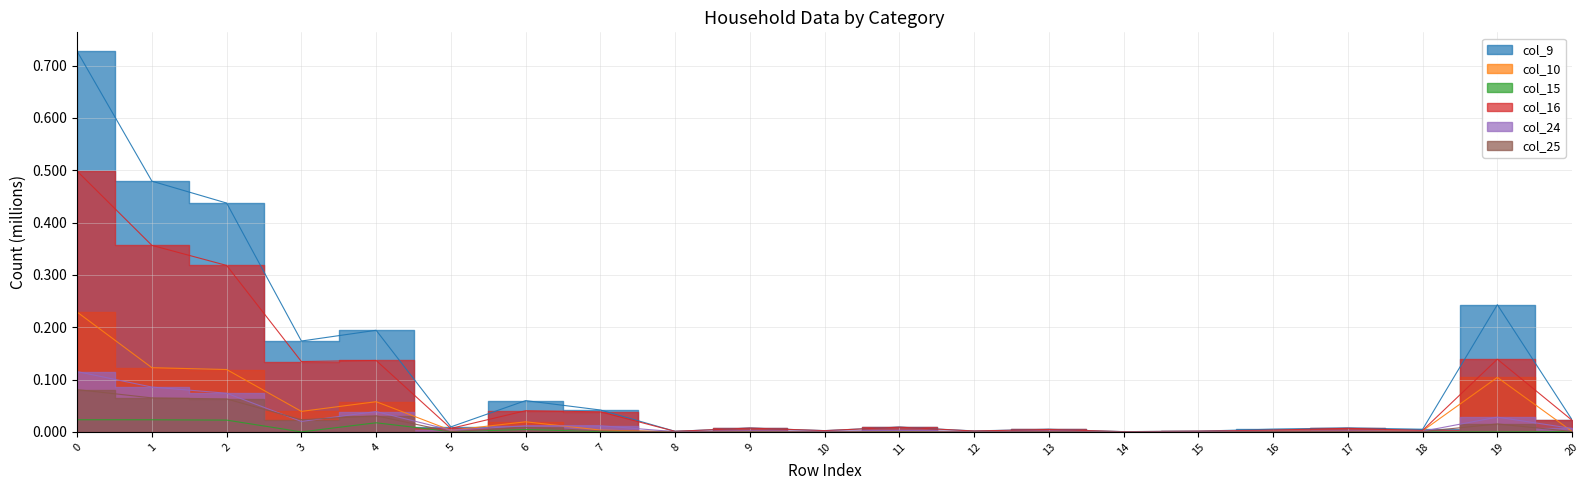

What is the difference between the second highest and minimum values in the col_16 series?

0.4